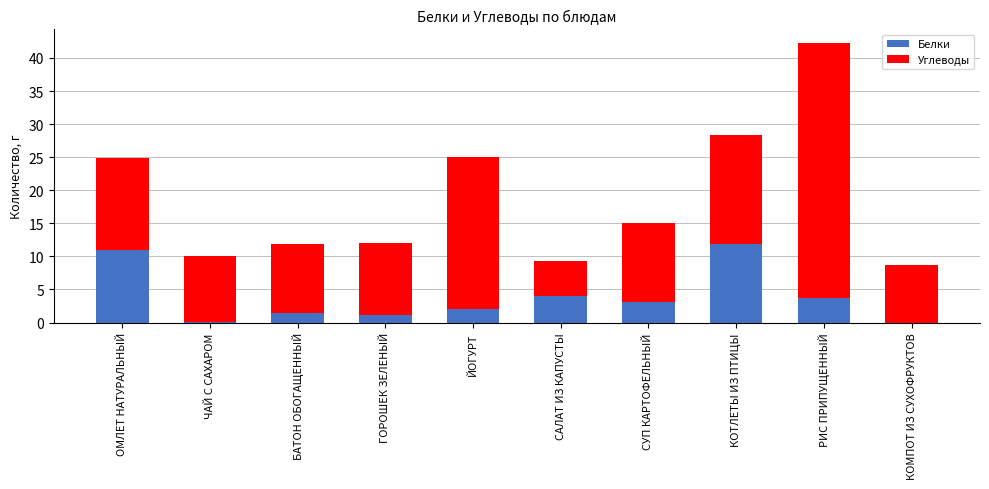

The value of Белки at БАТОН ОБОГАЩЕННЫЙ is 1.5. True or false?

True